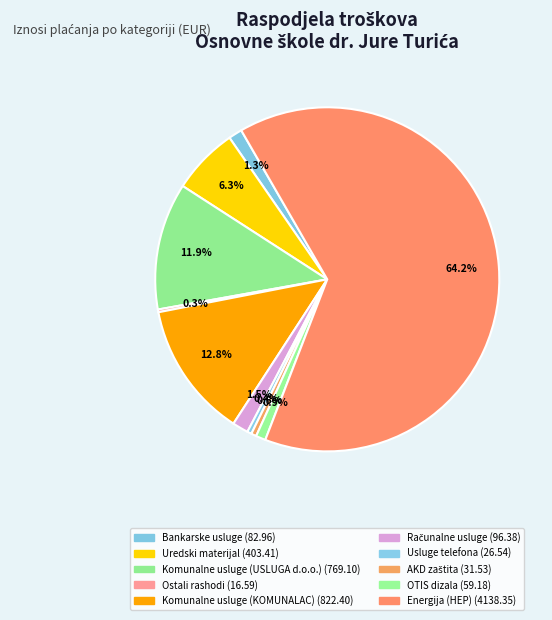

Which category accounts for the majority?

Energija (HEP)